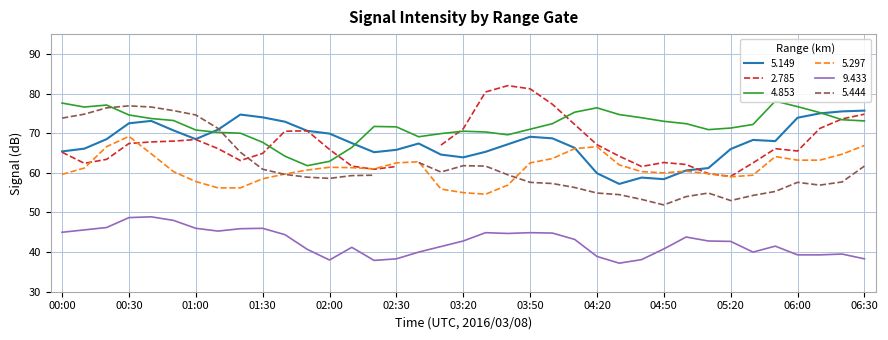

True or false: 5.297 and 9.433 intersect in this chart.

False